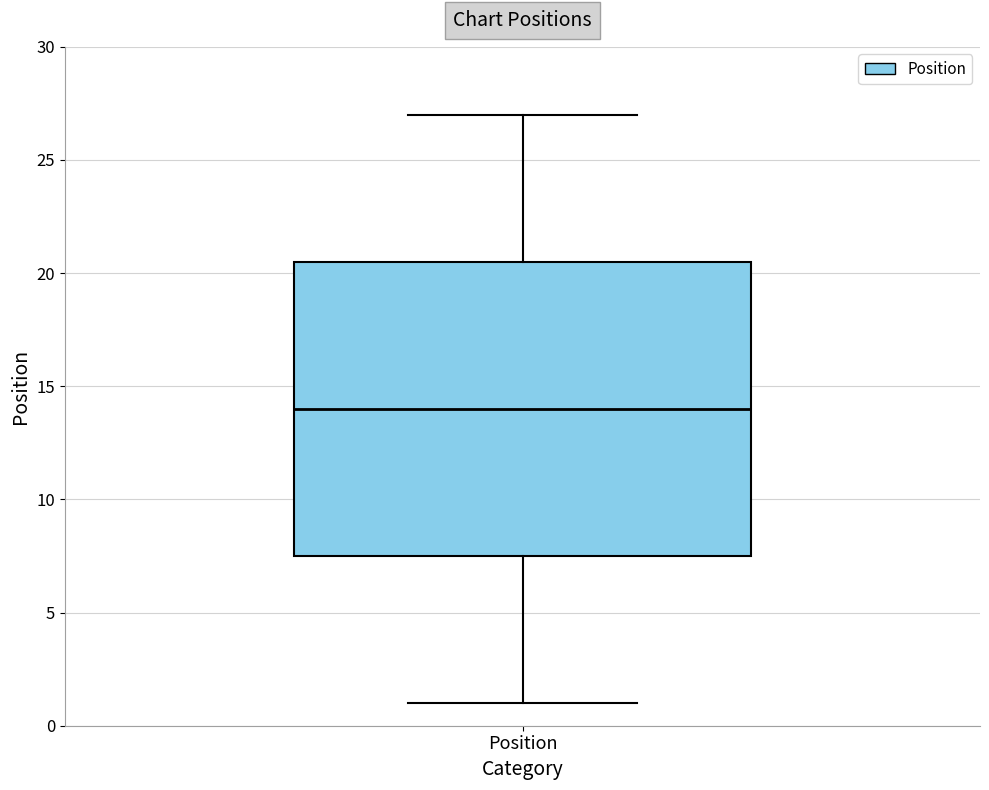

Read this box plot against the y-axis: the position of the median line, the range covered by the box, and the ends of both whiskers. The values are not printed on the chart, so give them approximately, as read against the axis.

median 14.0, box 7.5 to 20.5, whiskers 1.0 to 27.0